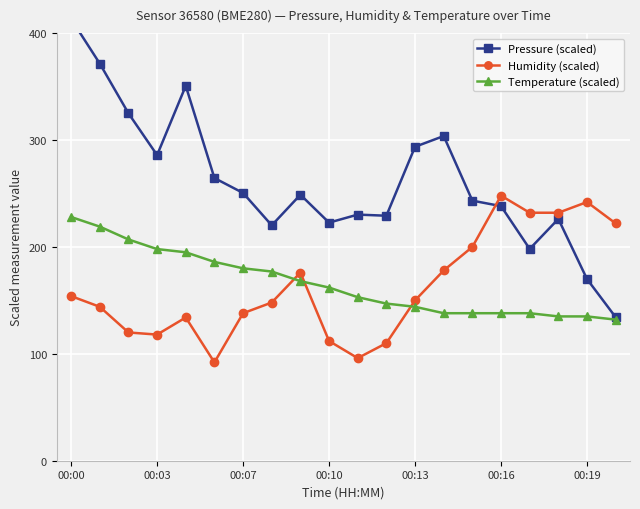

How many values in the Temperature (scaled) series are below 162?

10